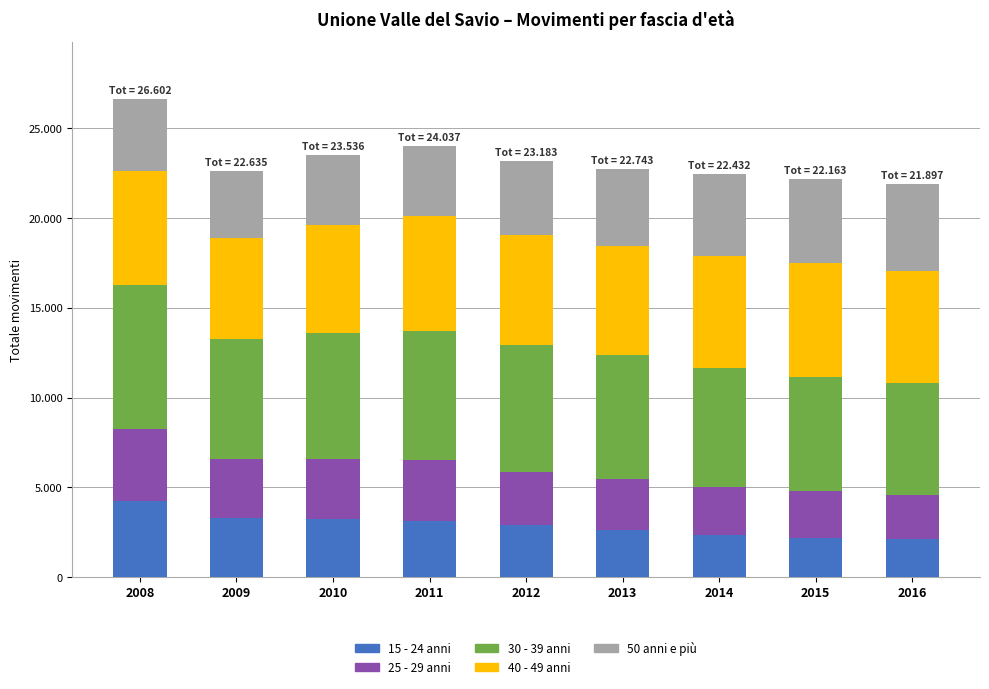

List the labels in order of 40 - 49 anni value, largest first.

2011, 2008, 2015, 2014, 2016, 2013, 2012, 2010, 2009